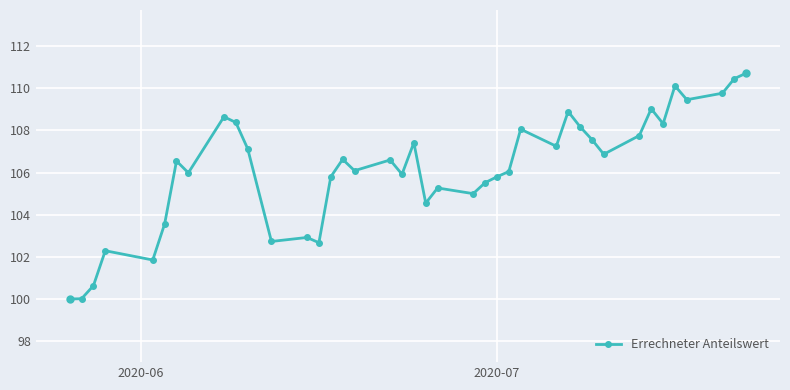

True or false: there are more than 2 points higher than both neighbors.

True